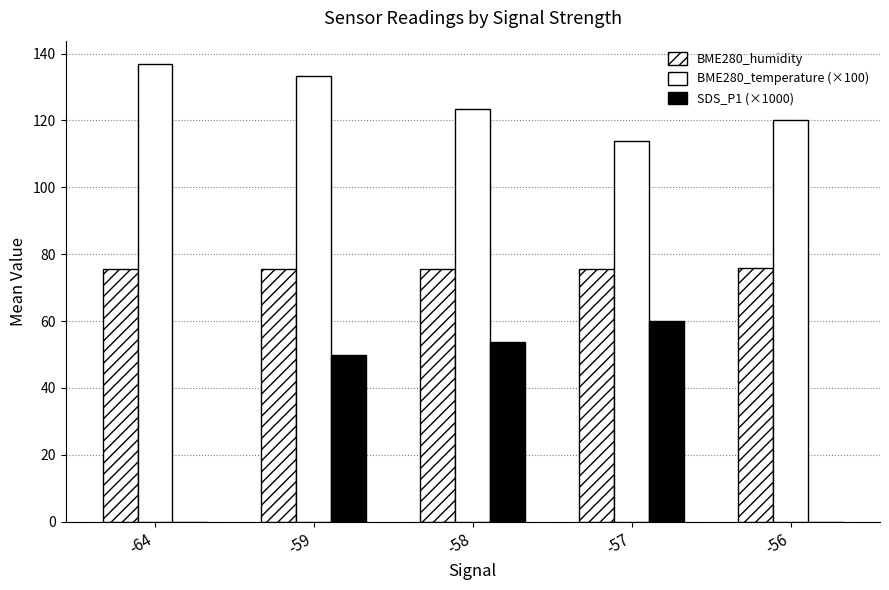

What is the spread (max minus min) of values at -64?

137.0